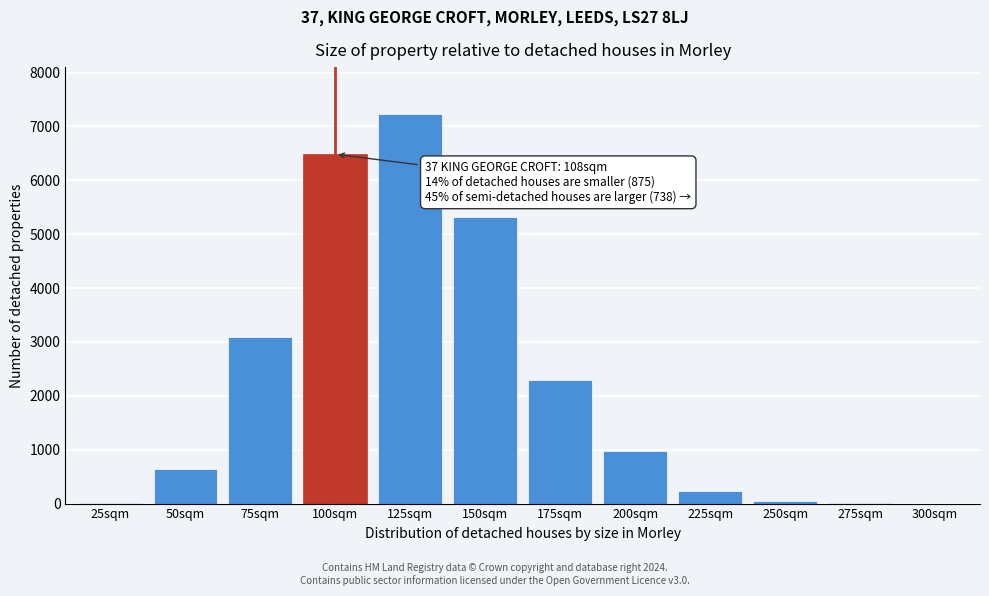

Which has a higher value, 50sqm or 150sqm?

150sqm